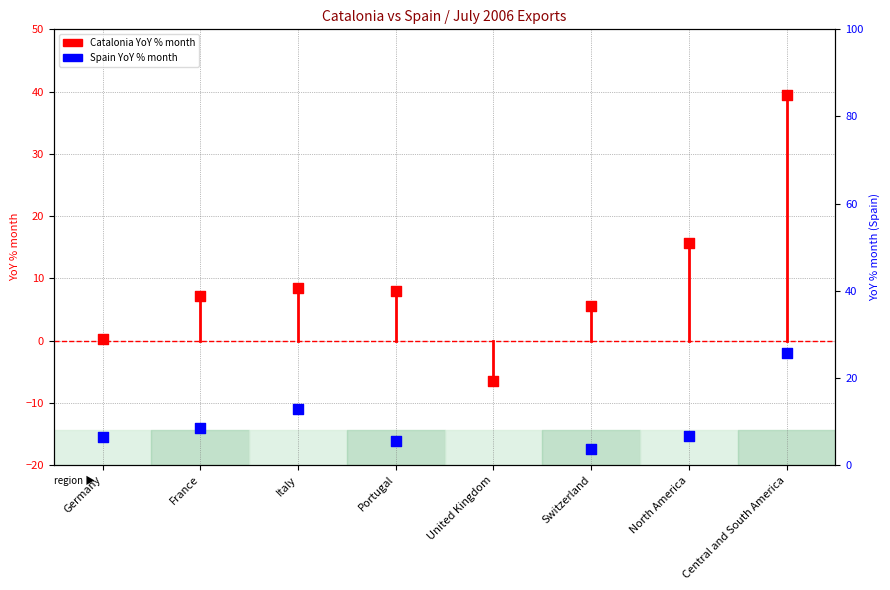

Which series has the largest Y range (max minus min)?

Catalonia YoY % month